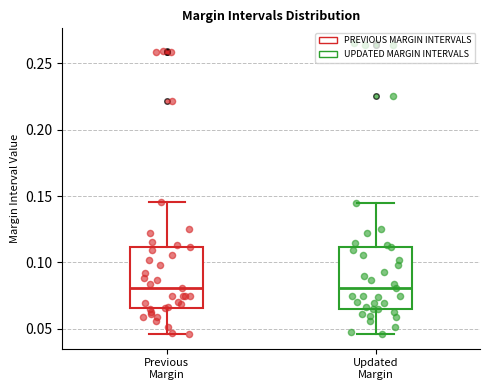

Where is the upper edge of the box for Previous Margin on the y-axis? The values are not printed on the chart, so give them approximately, as read against the axis.

0.110